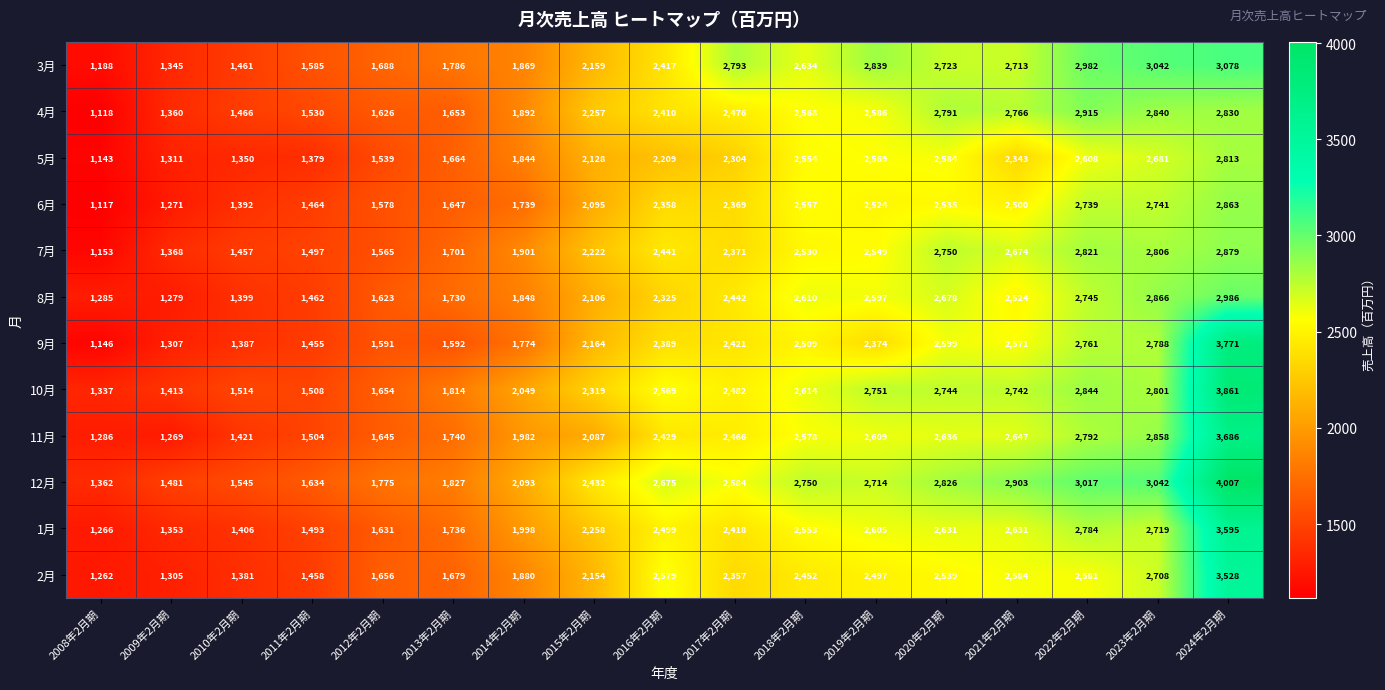

What is the total value across all series at 2012年2月期?

19571